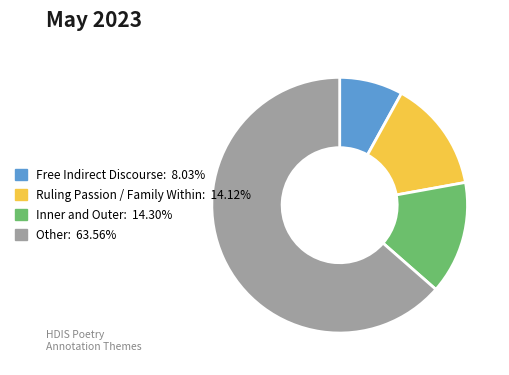

Approximately how many times larger is the value at Other: 63.56% compared to Ruling Passion / Family Within: 14.12%?

4.5